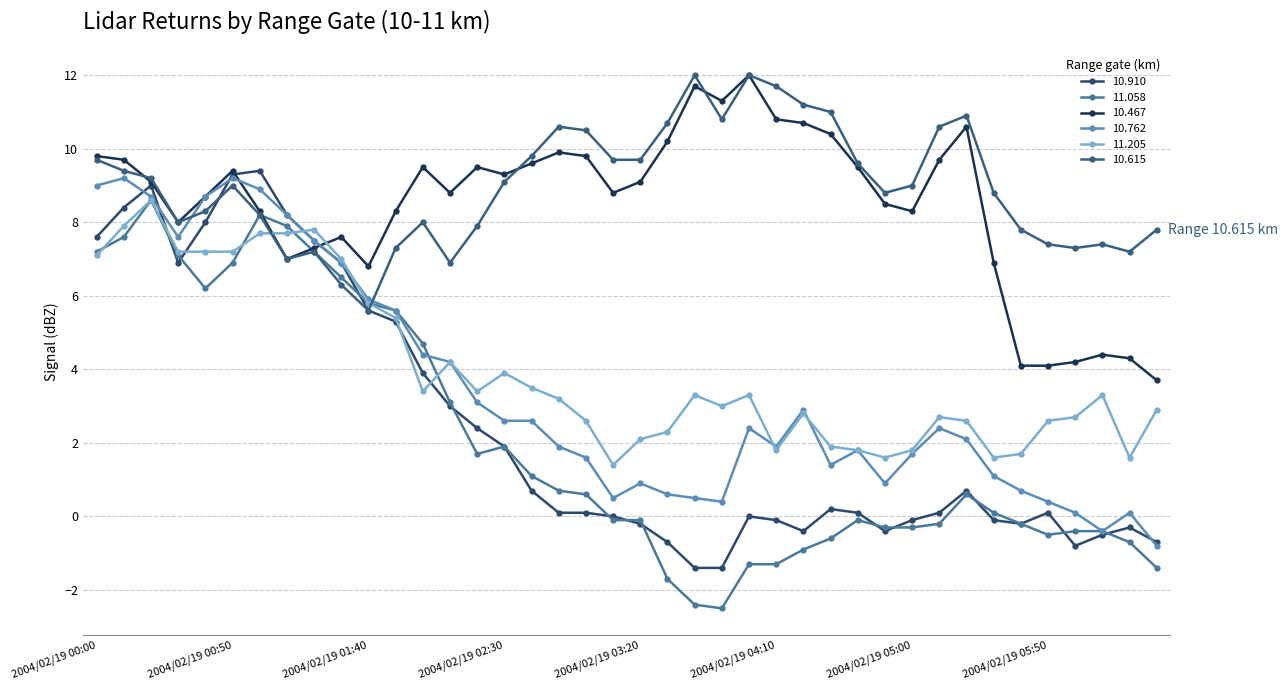

Where do 10.615 and 10.467 first cross each other?

2004/02/19 00:10 and 2004/02/19 00:20